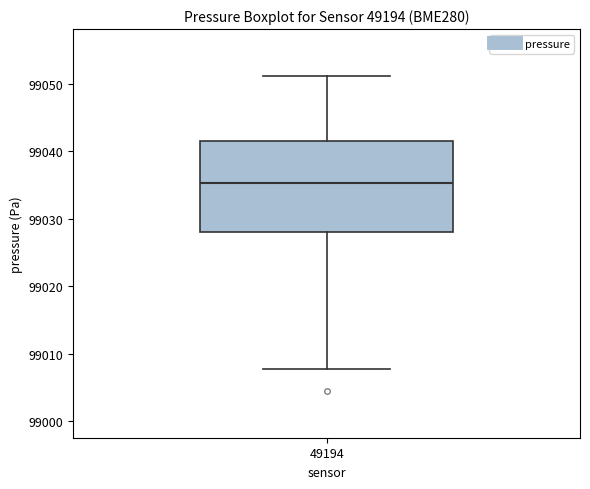

Transcribe this box plot: give where the median line is, the range the box spans, and where the two whiskers end, as read against the y-axis. The values are not printed on the chart, so give them approximately, as read against the axis.

median 99035, box 99028 to 99042, whiskers 99008 to 99051